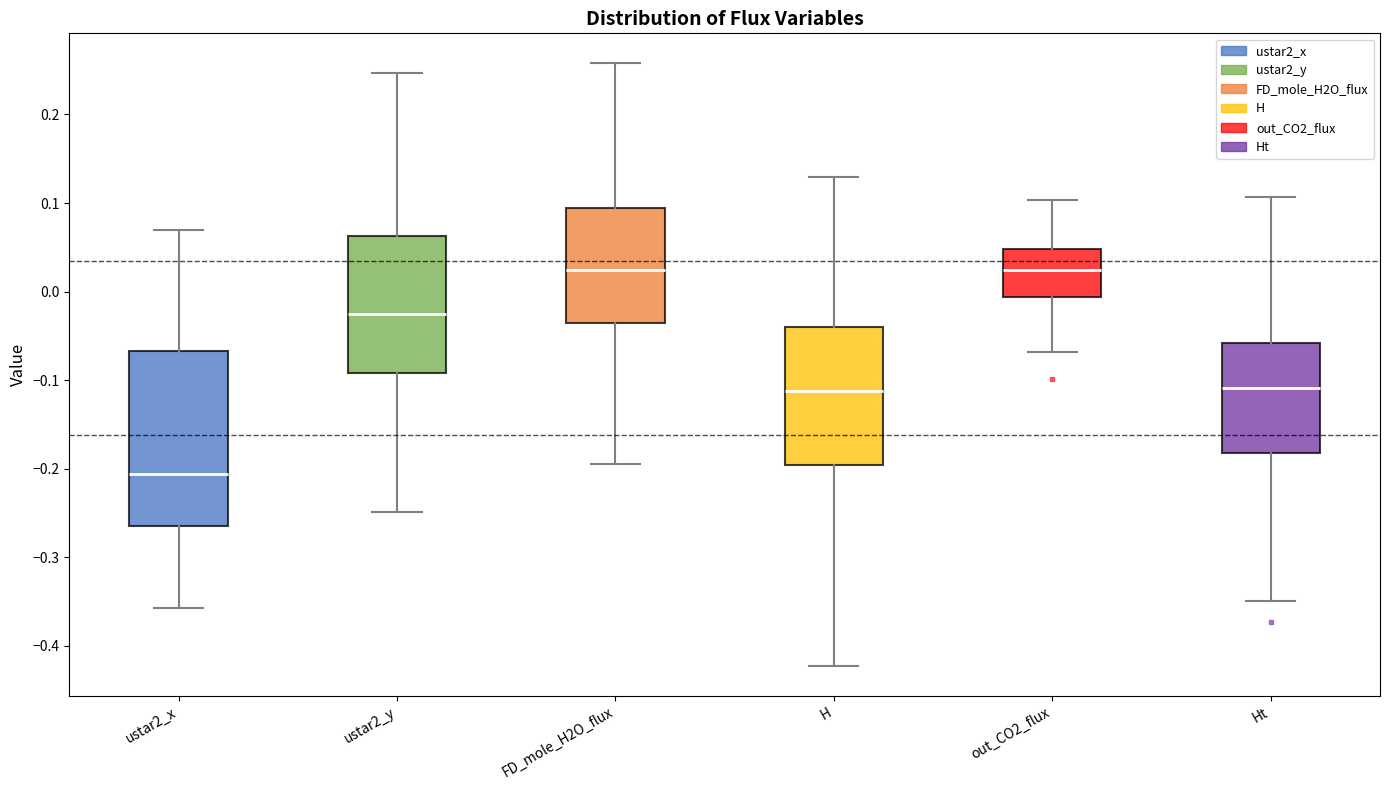

Which box has the lowest median line?

ustar2_x